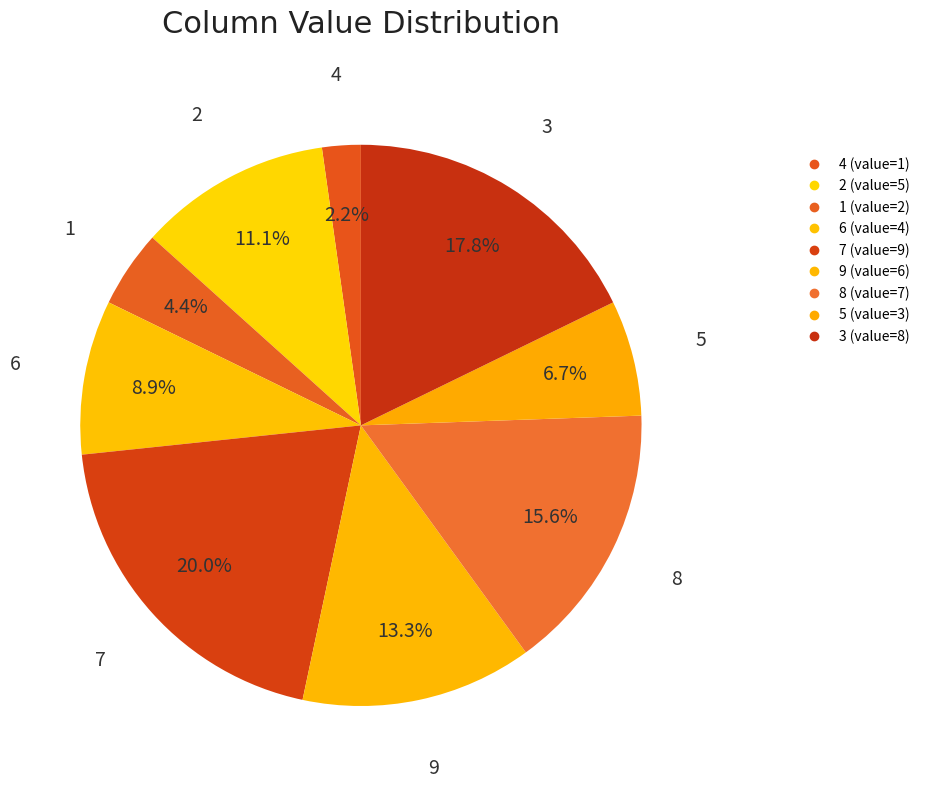

Count the number of slices in the pie.

9